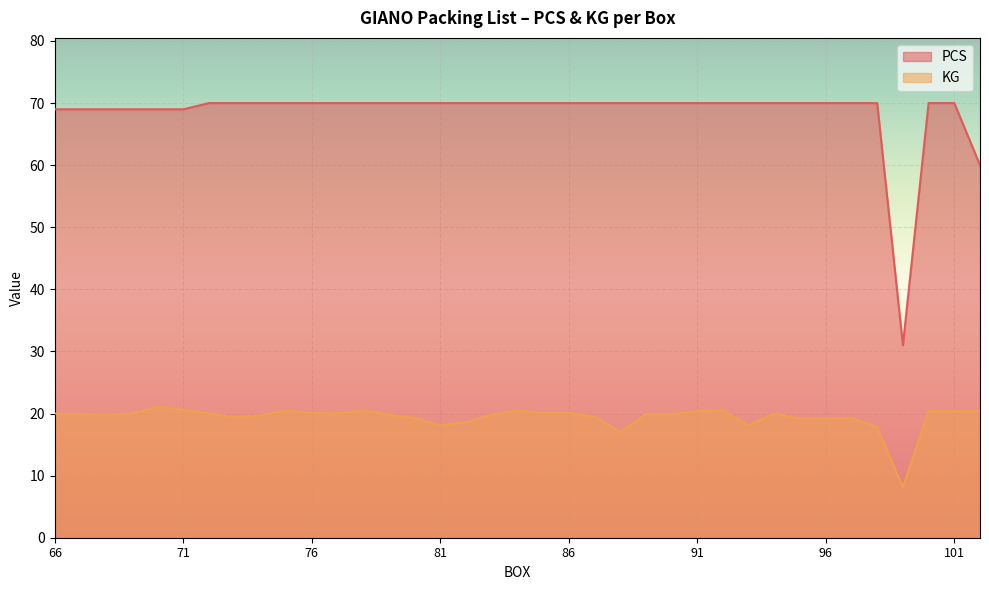

Which series has the largest total across all categories?

PCS